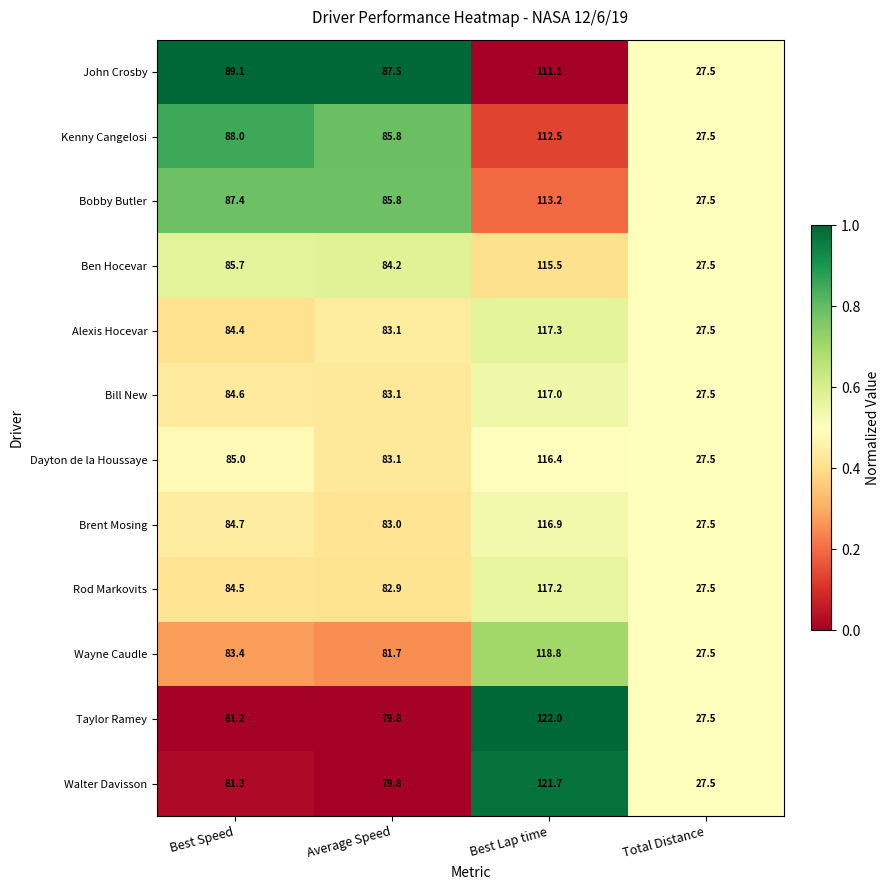

Which label corresponds to the smallest value in the chart?

Total Distance